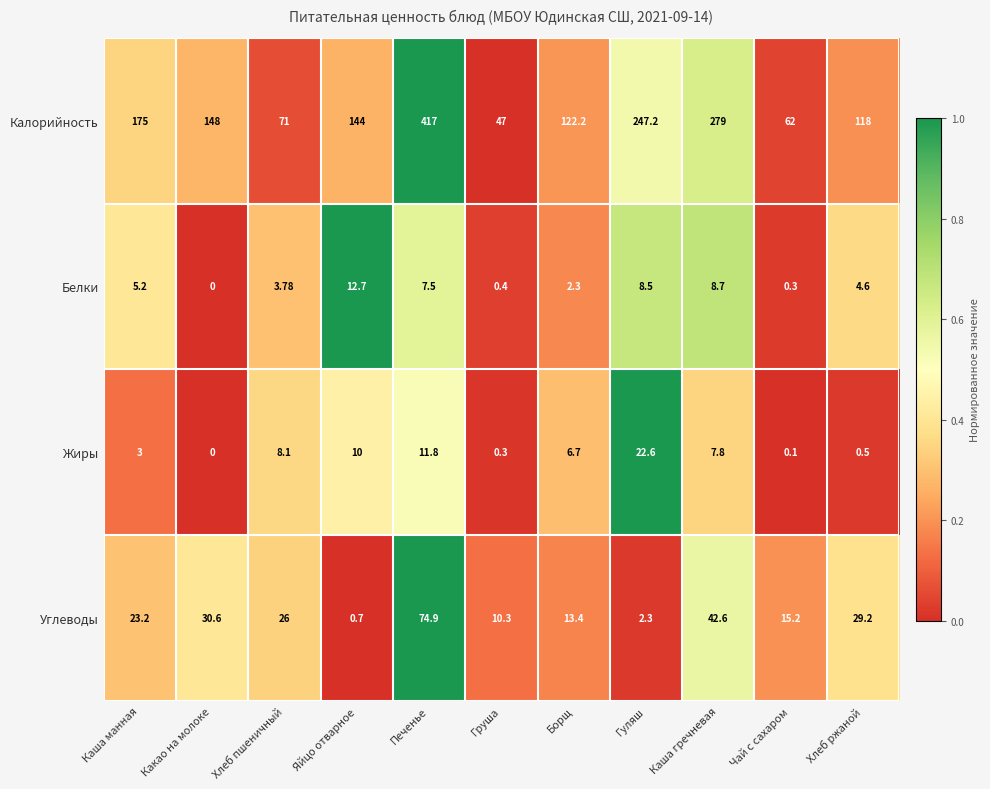

What is the difference between the highest and lowest values at Хлеб ржаной?

117.5